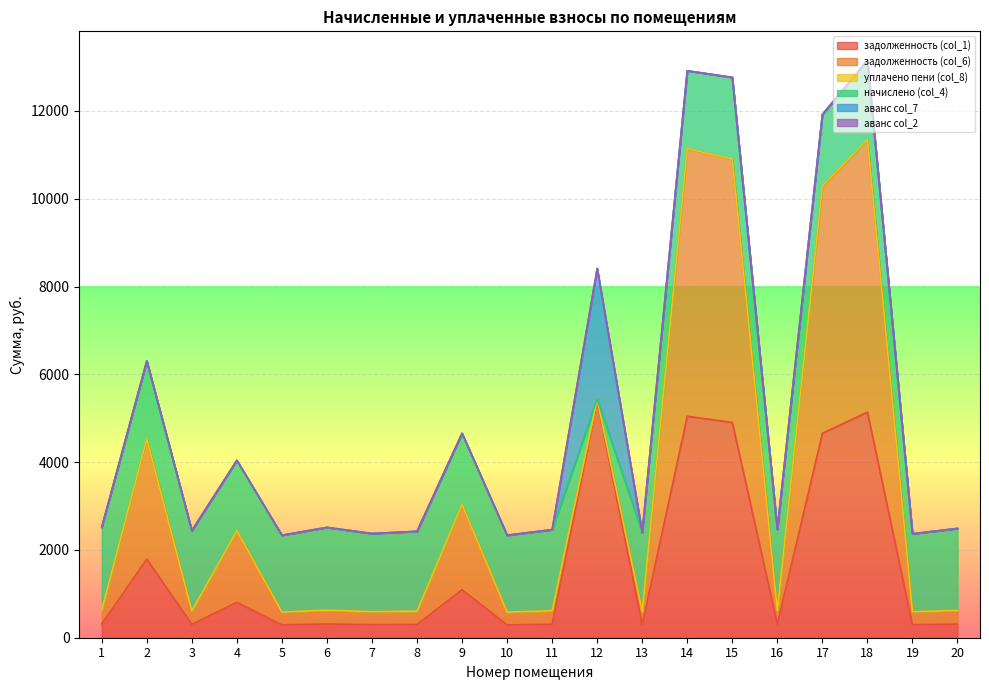

Count the number of categories in the chart.

20